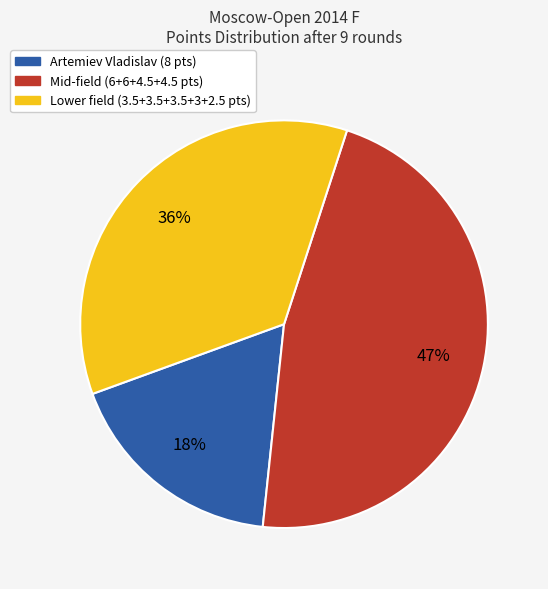

To the nearest percent, what is the difference between the largest and smallest slice percentages?

29%